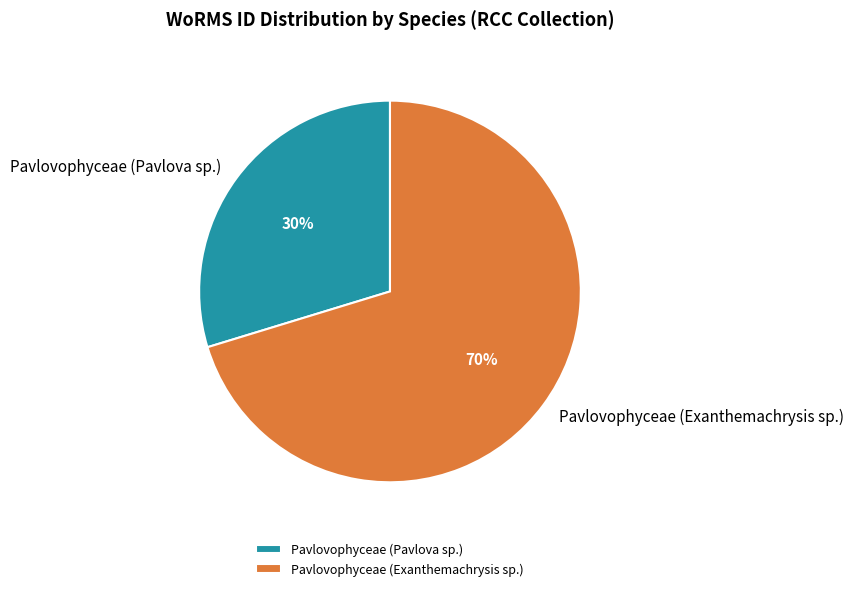

Rank the categories by value from highest to lowest.

Pavlovophyceae (Exanthemachrysis sp.), Pavlovophyceae (Pavlova sp.)